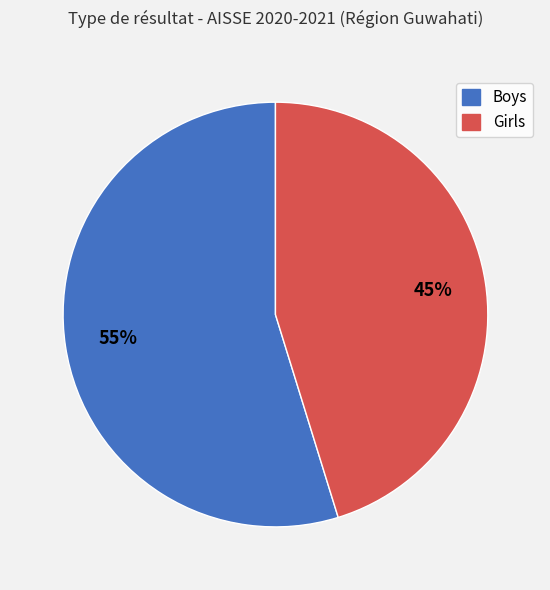

To the nearest percent, what is the average slice percentage?

50%